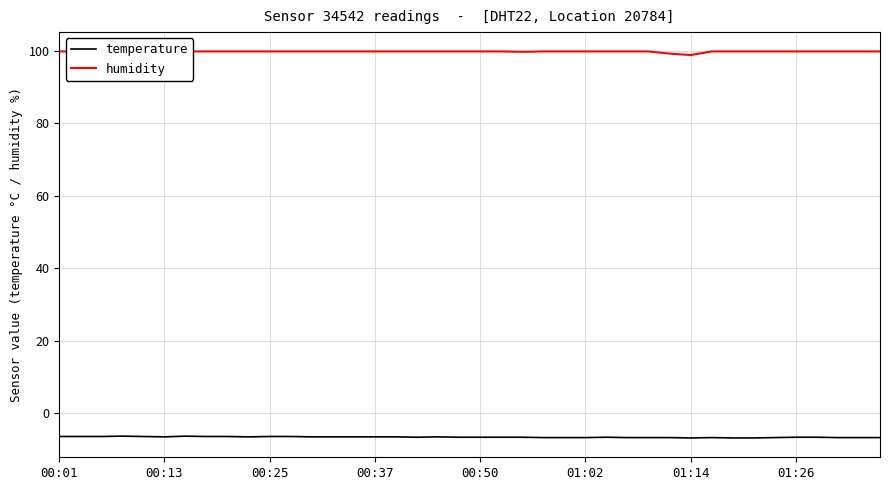

How many values in the humidity series are below 99?

1